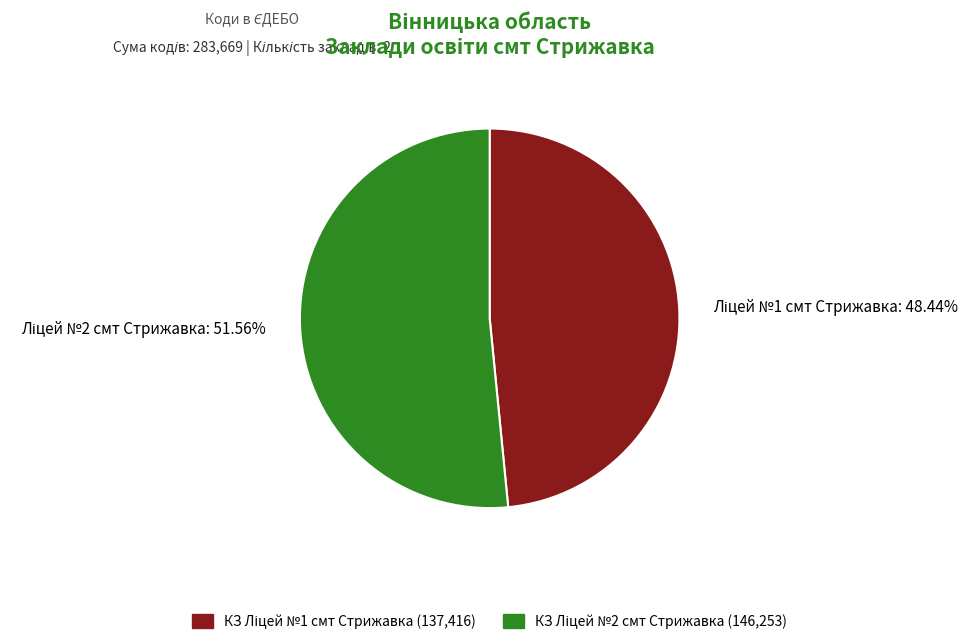

Is there any slice that represents more than half of the pie?

Yes